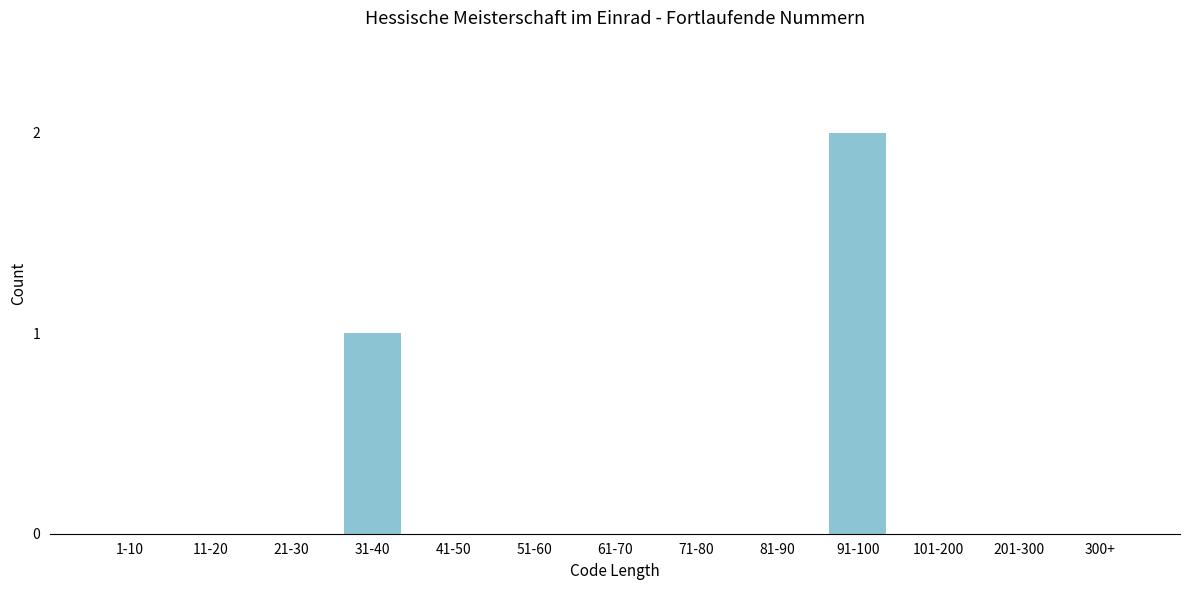

Reading left to right, extract all data points from this chart.

1-10=0	11-20=0	21-30=0	31-40=1	41-50=0	51-60=0	61-70=0	71-80=0	81-90=0	91-100=2	101-200=0	201-300=0	300+=0